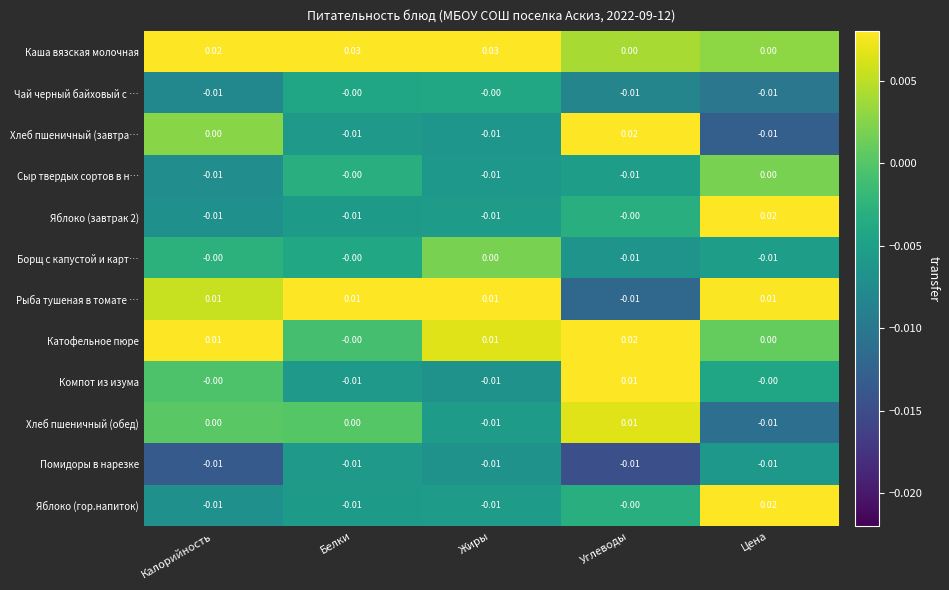

Which series has the largest total across all categories?

Каша вязская молочная